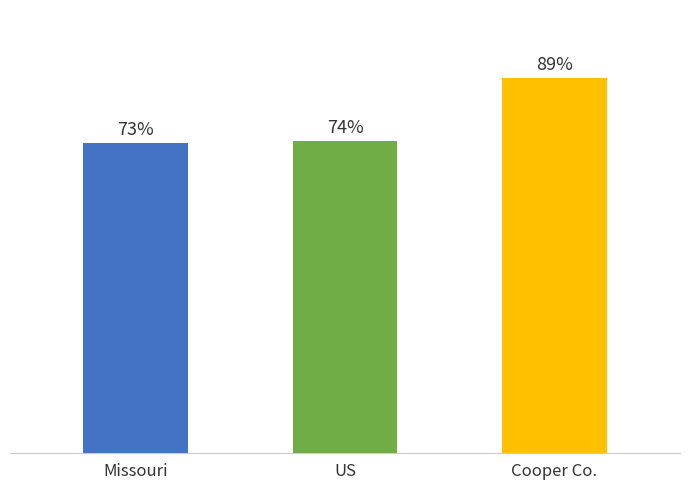

Where is the data nearest to the value 81?

US